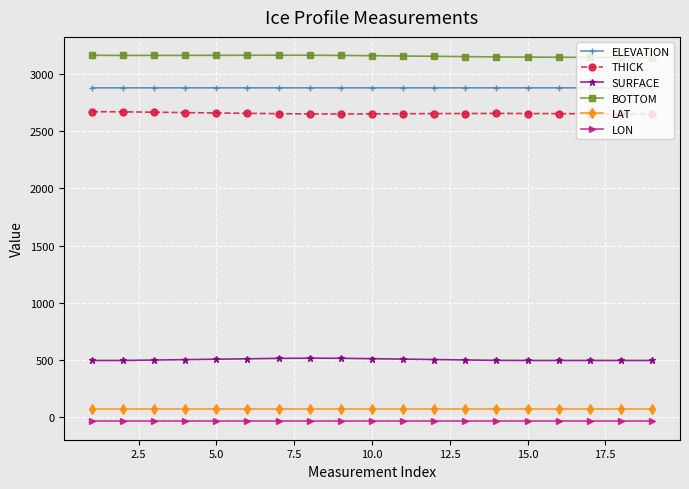

What is the sum of all LAT values?

1279.7